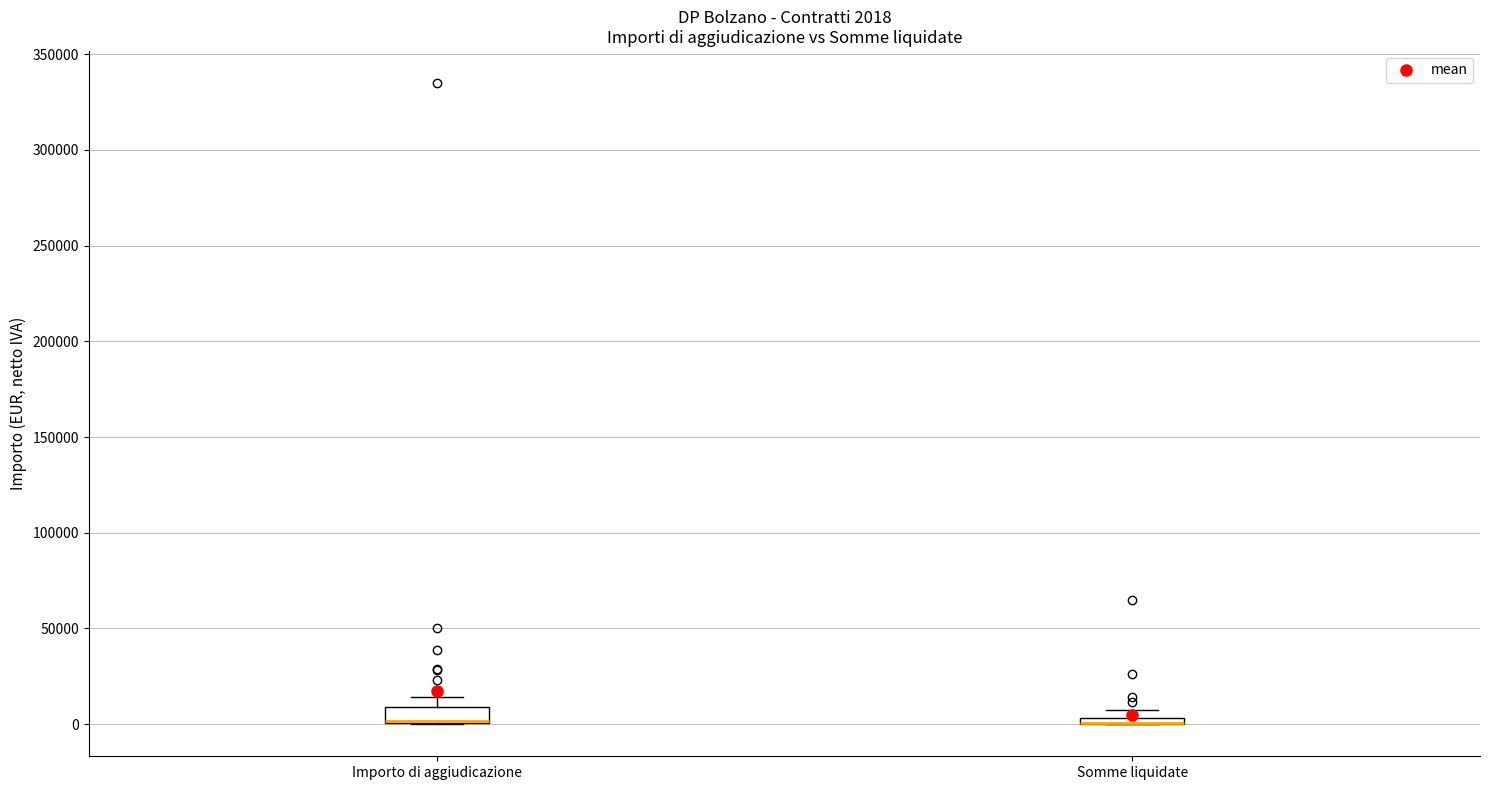

Comparing the boxes themselves (not the whiskers), which one is the tallest?

Importo di aggiudicazione